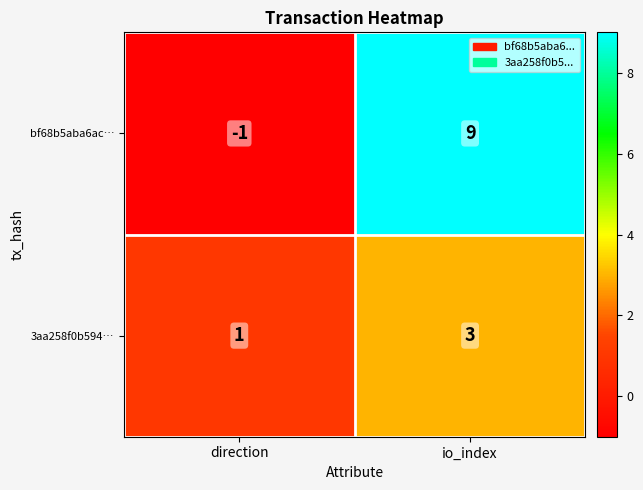

The bf68b5aba6ac… series shows 2 at io_index. True or false?

False